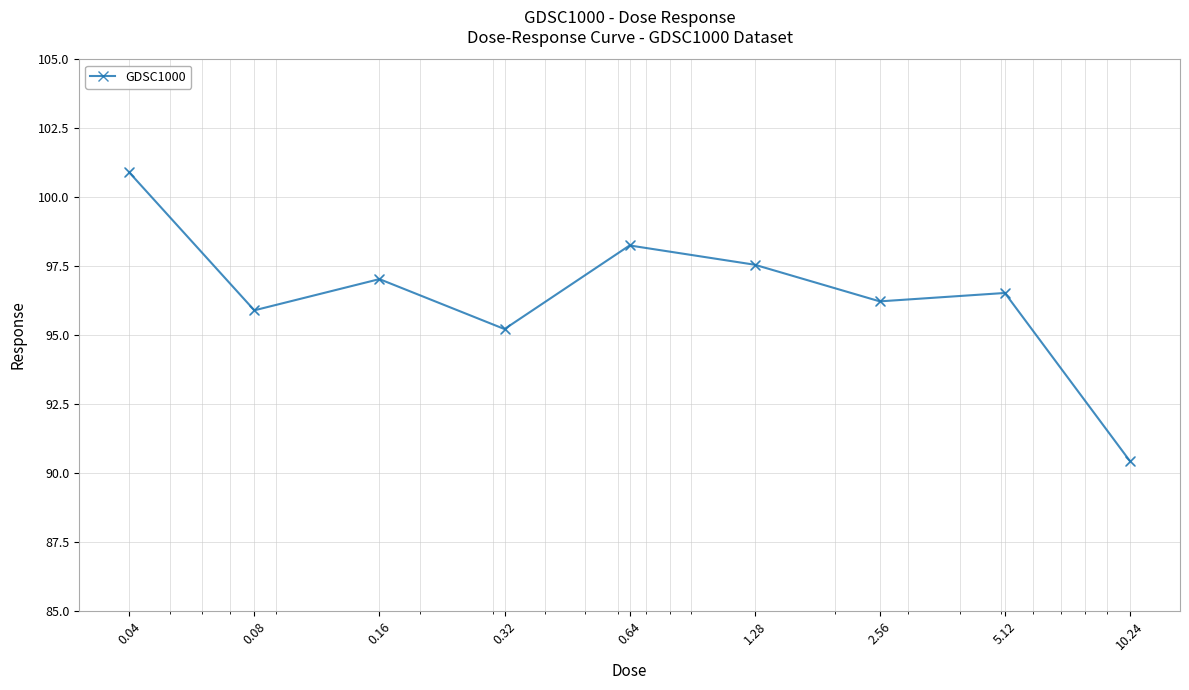

What is the value of the 6th point from the left?

97.5